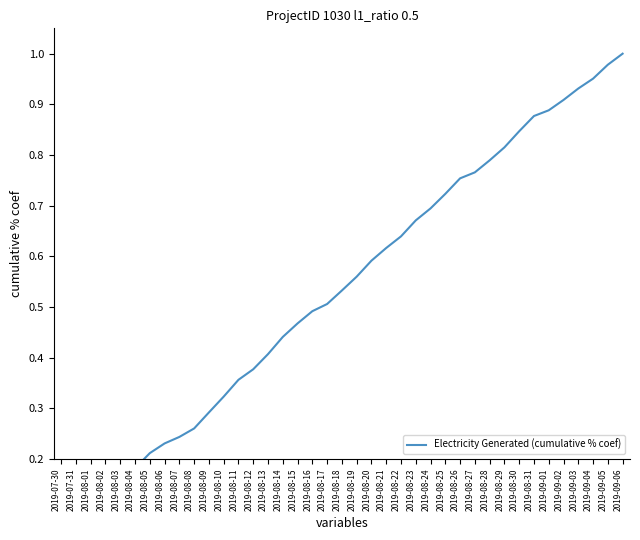

What is the change in value from 2019-07-30 to 2019-08-27?

+0.8